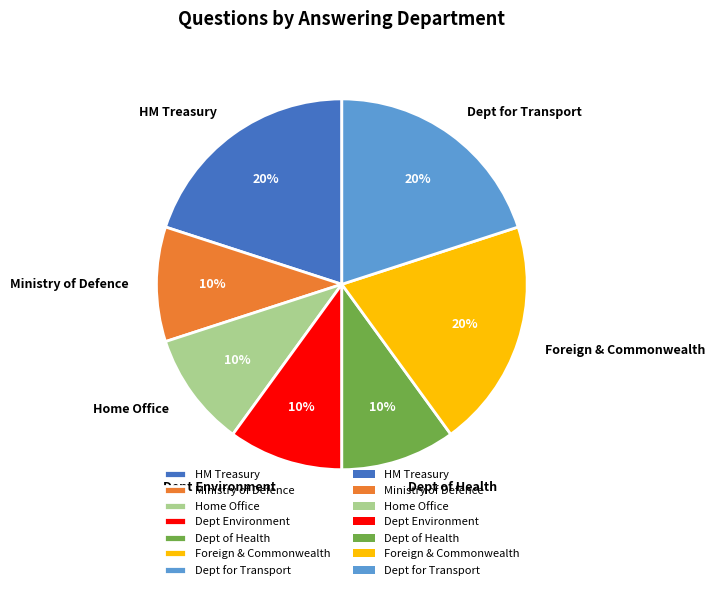

To the nearest percent, what is the difference between the largest and smallest slice percentages?

10%